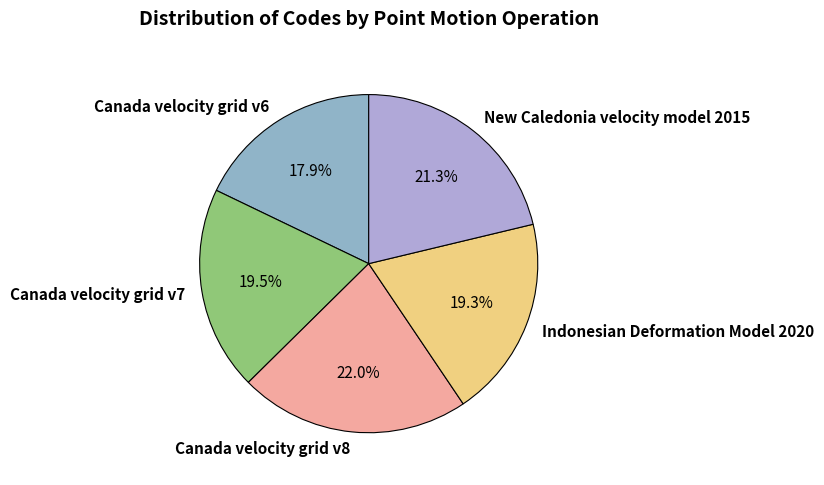

What percentage is NOT represented by Indonesian Deformation Model 2020?

80.7%